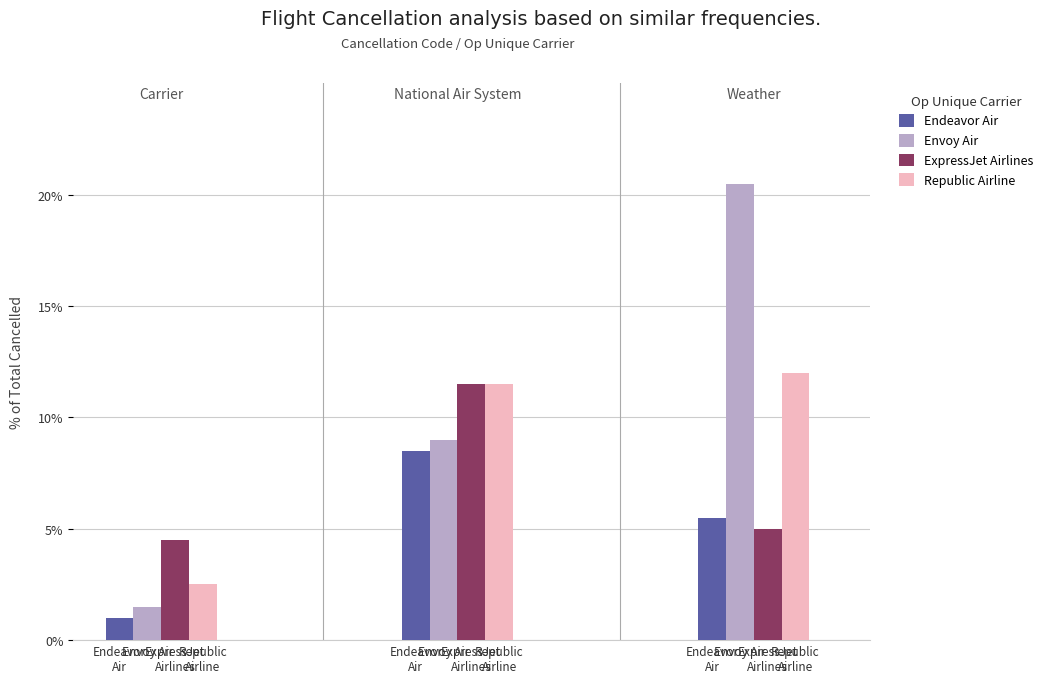

What is the difference between the Republic Airline values at Envoy Air and ExpressJet
Airlines?

0.5